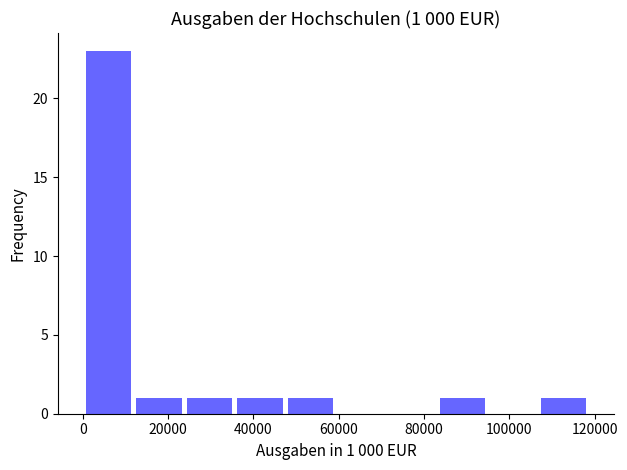

Over which range of the x-axis is the bar tallest?

0 to 12000